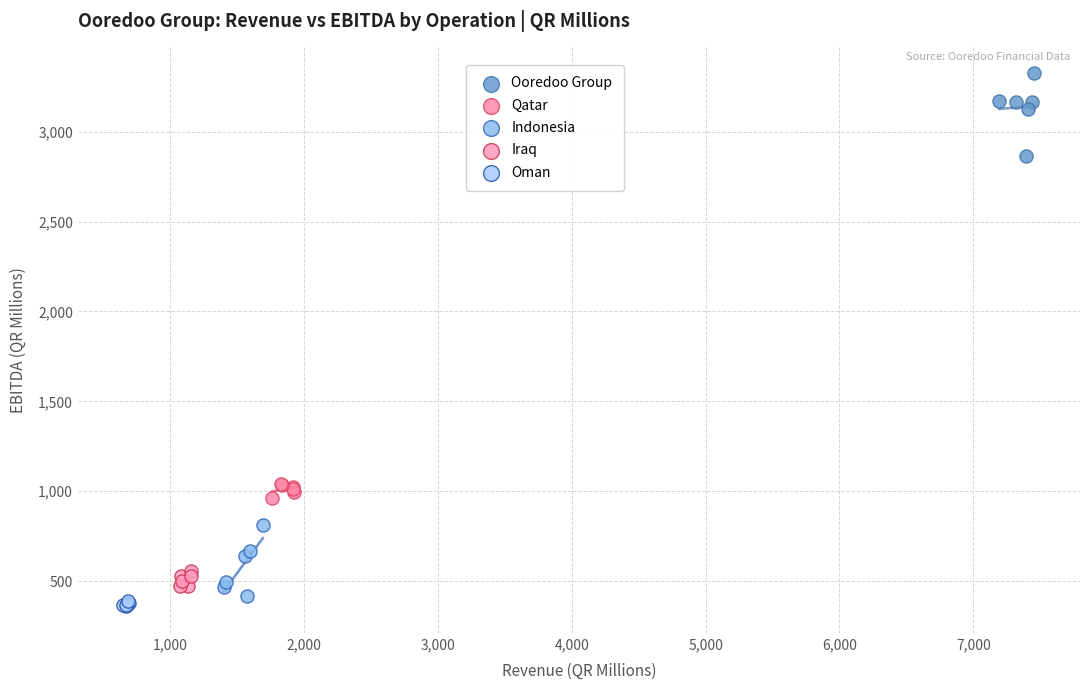

Which series reaches the maximum Y coordinate?

Ooredoo Group